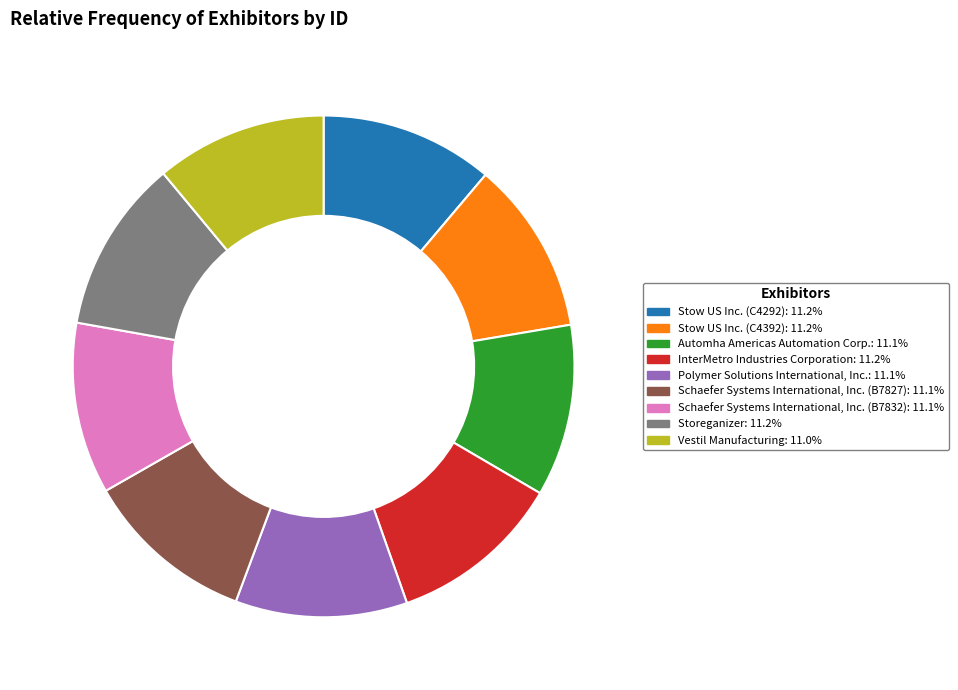

Does Stow US Inc. (C4292): 11.2% represent more than half of the total?

No